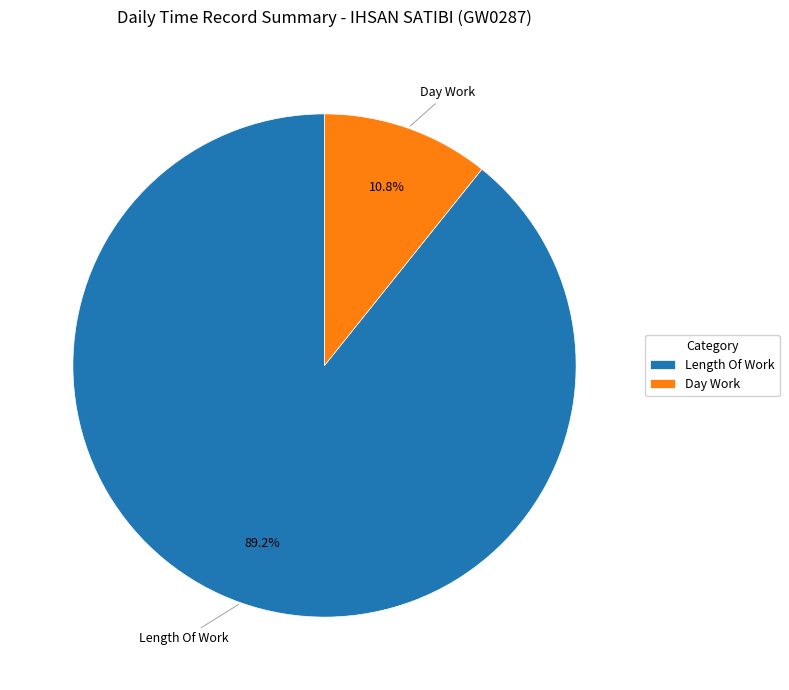

Which slice is the largest?

Length Of Work